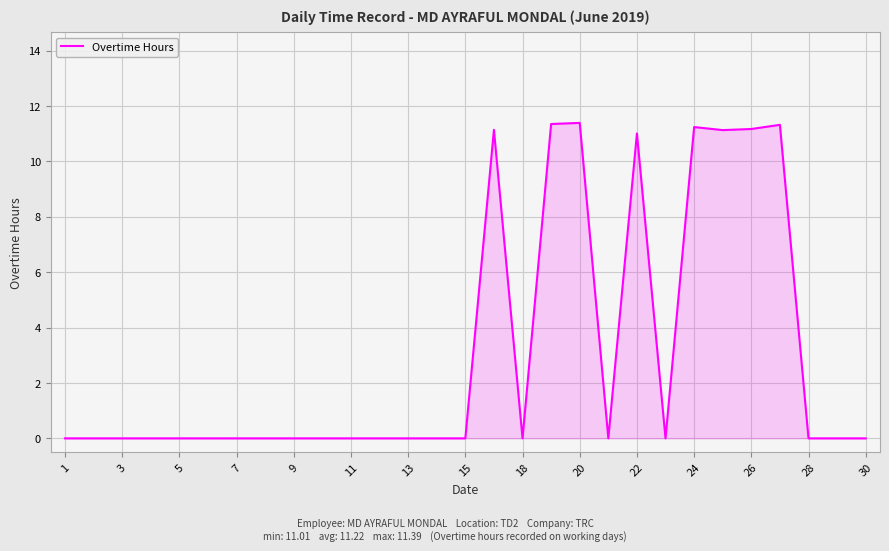

What is the average value?

3.1